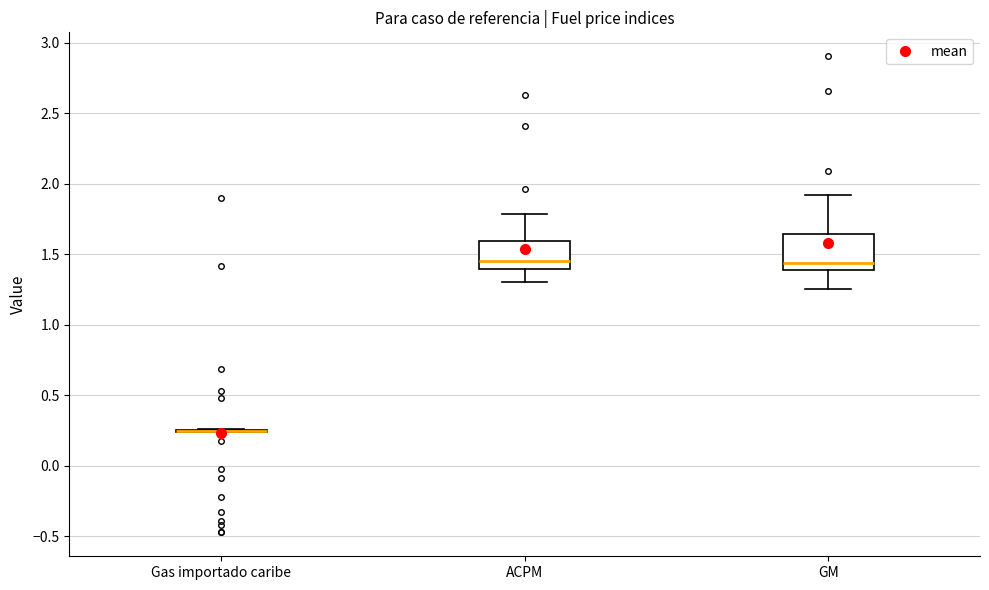

Reading left to right, transcribe this box plot: for each box, give where its median line is, the range the box spans, and where its two whiskers end, as read against the y-axis. The values are not printed on the chart, so give them approximately, as read against the axis.

Gas importado caribe: box collapsed to a line at 0.25, whiskers 0.25 to 0.25
ACPM: median 1.45, box 1.40 to 1.60, whiskers 1.30 to 1.80
GM: median 1.45, box 1.40 to 1.65, whiskers 1.25 to 1.90